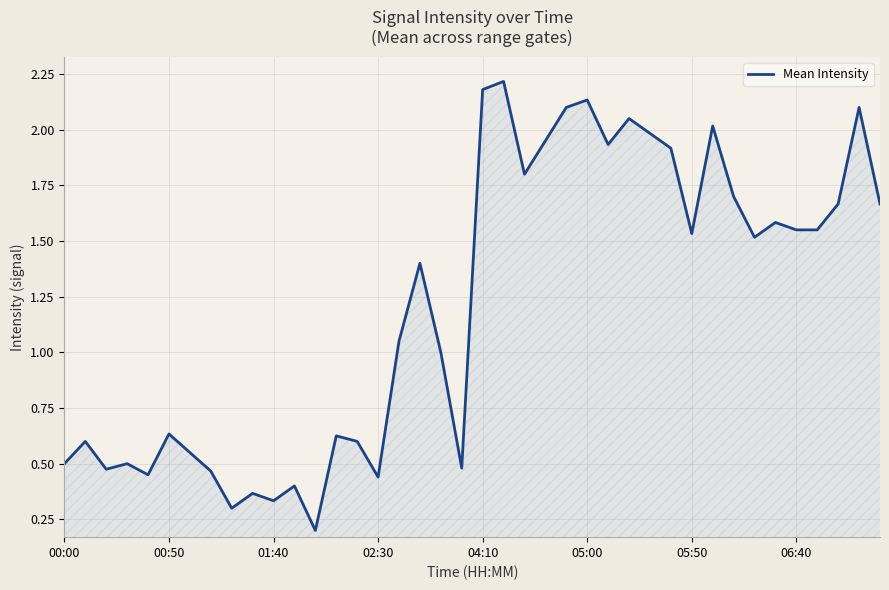

What is the maximum value shown in the chart?

2.2